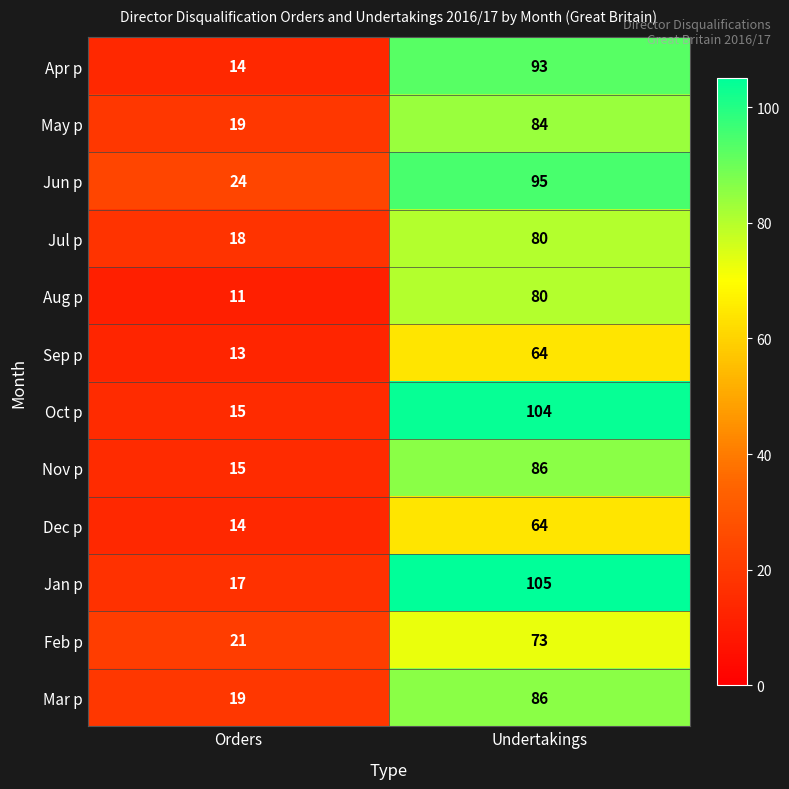

How many distinct data groups are displayed?

12